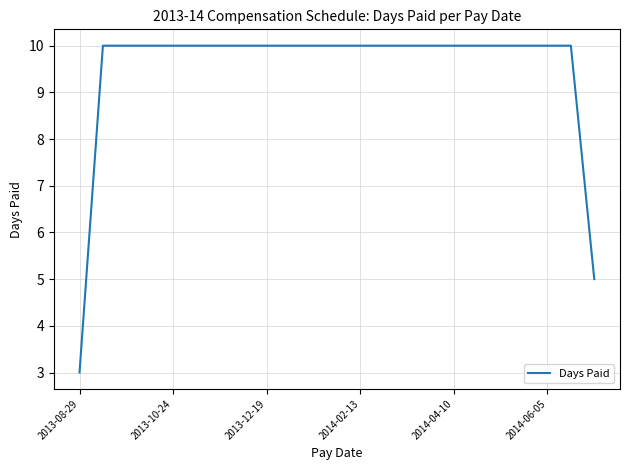

What is the greatest value displayed?

10